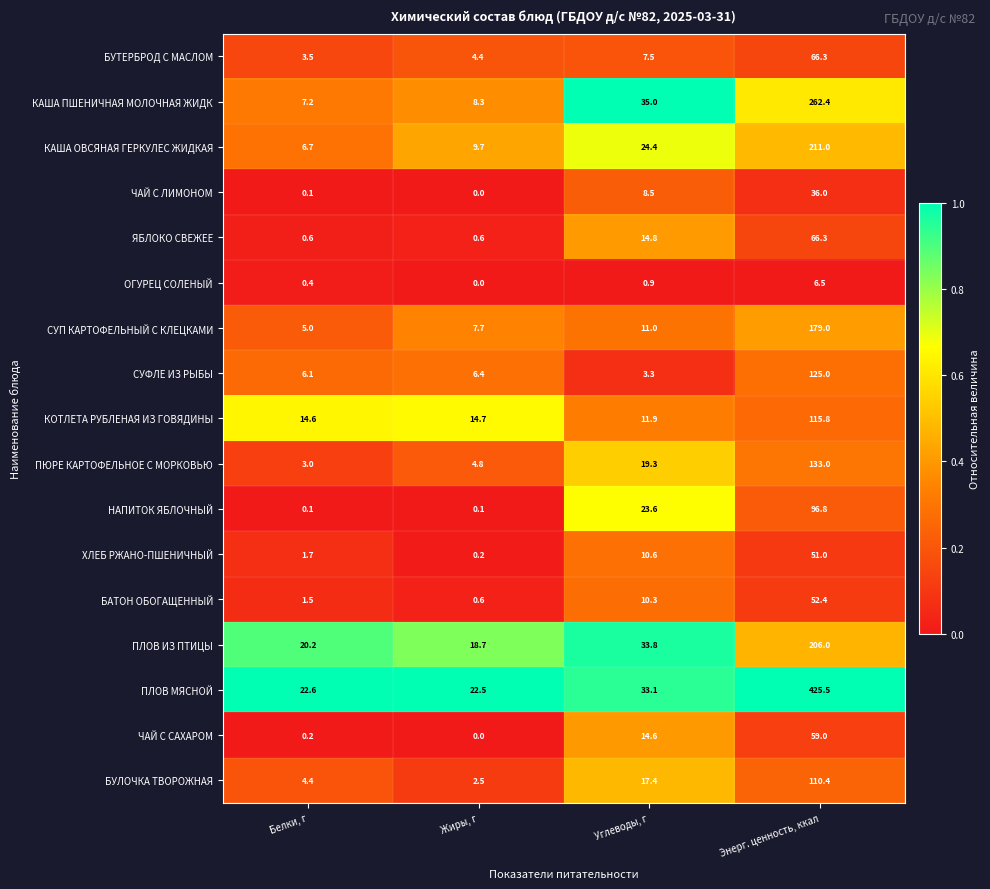

At which category does the chart reach its peak across all series?

Энерг. ценность, ккал